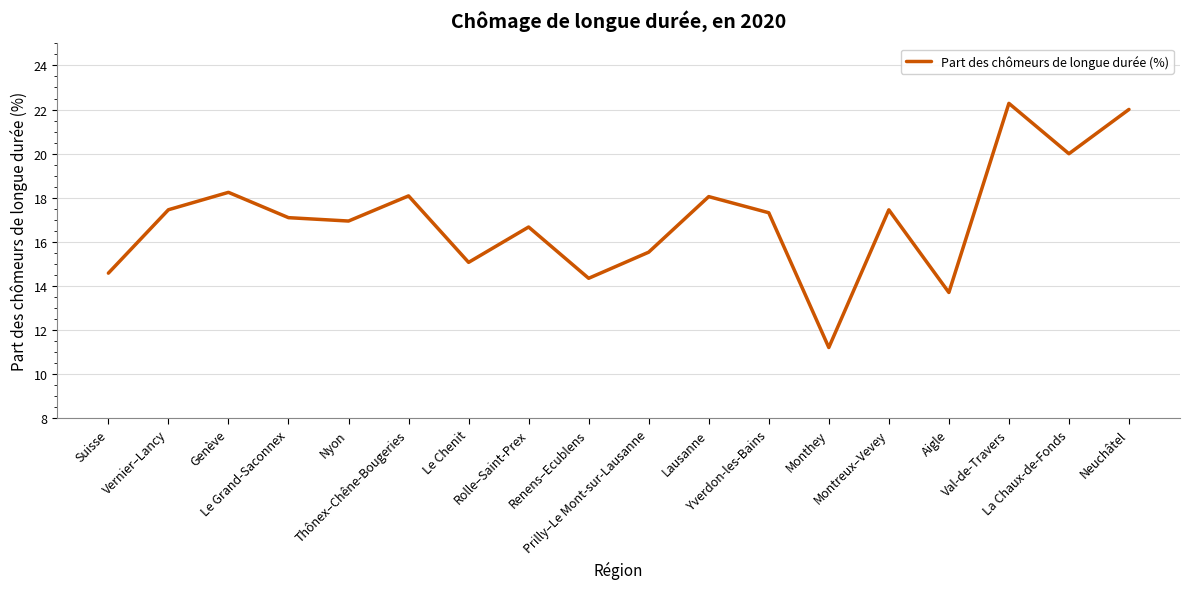

What is the difference between the values at Prilly–Le Mont-sur-Lausanne and Val-de-Travers?

6.7